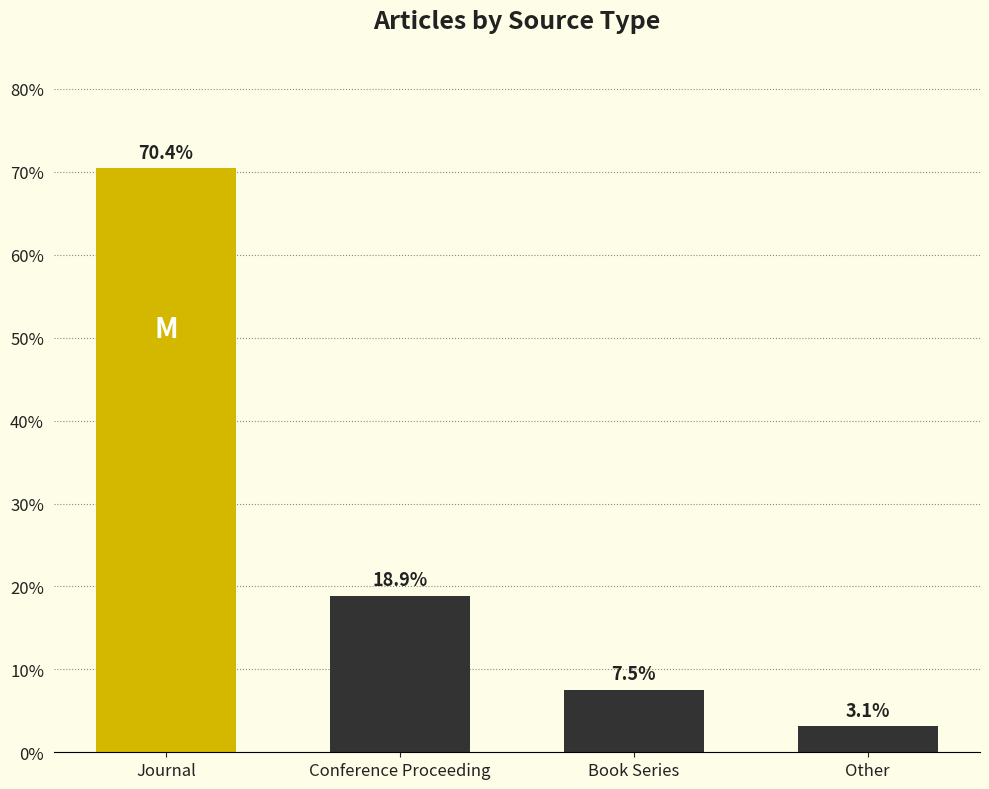

At which label does the data first exceed 18?

Journal